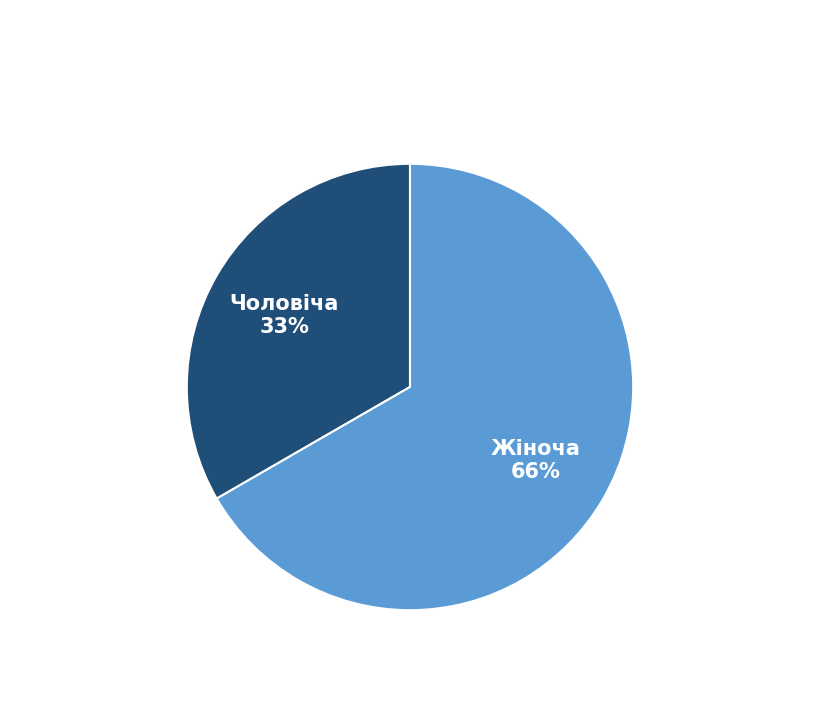

Does any single category account for the majority?

Yes